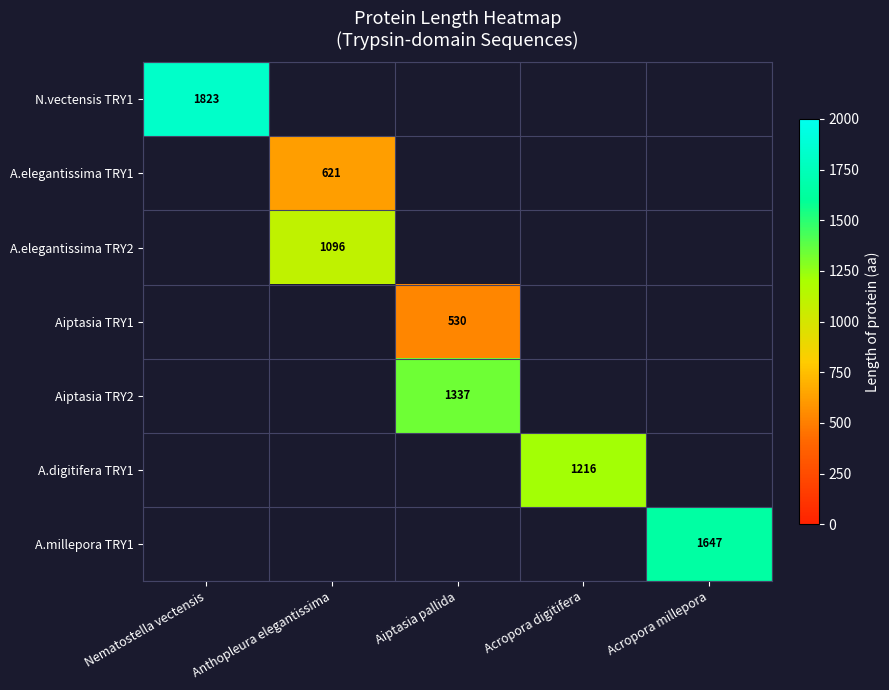

Is it true that N.vectensis TRY1 equals 1823 at Nematostella vectensis?

True